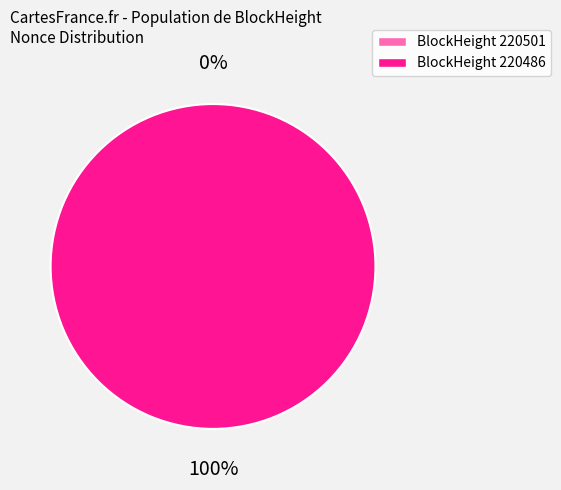

Rank the categories by value from highest to lowest.

220486, 220501